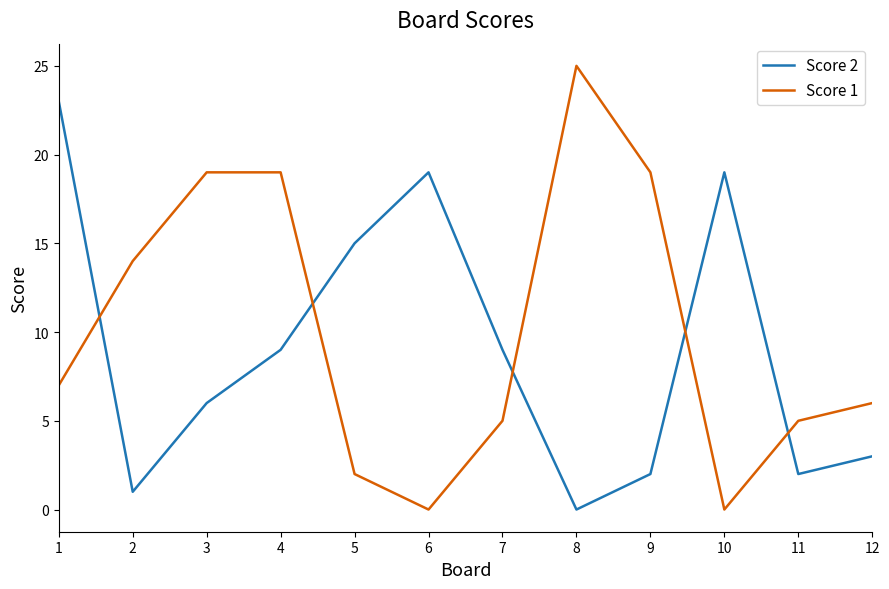

True or false: Score 1 has a value of 6 at 12.

True